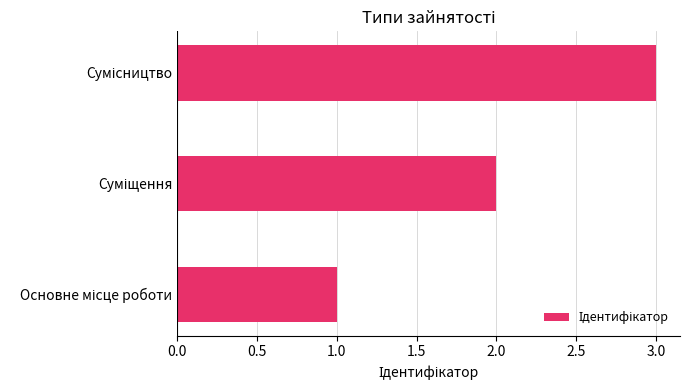

What is the maximum value shown in the chart?

3